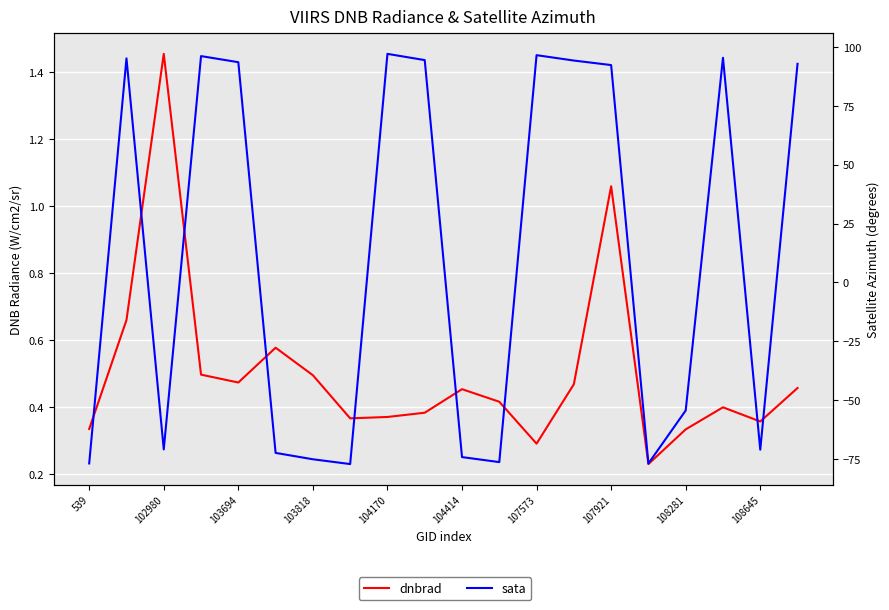

What are all the series names shown in the legend?

dnbrad, sata